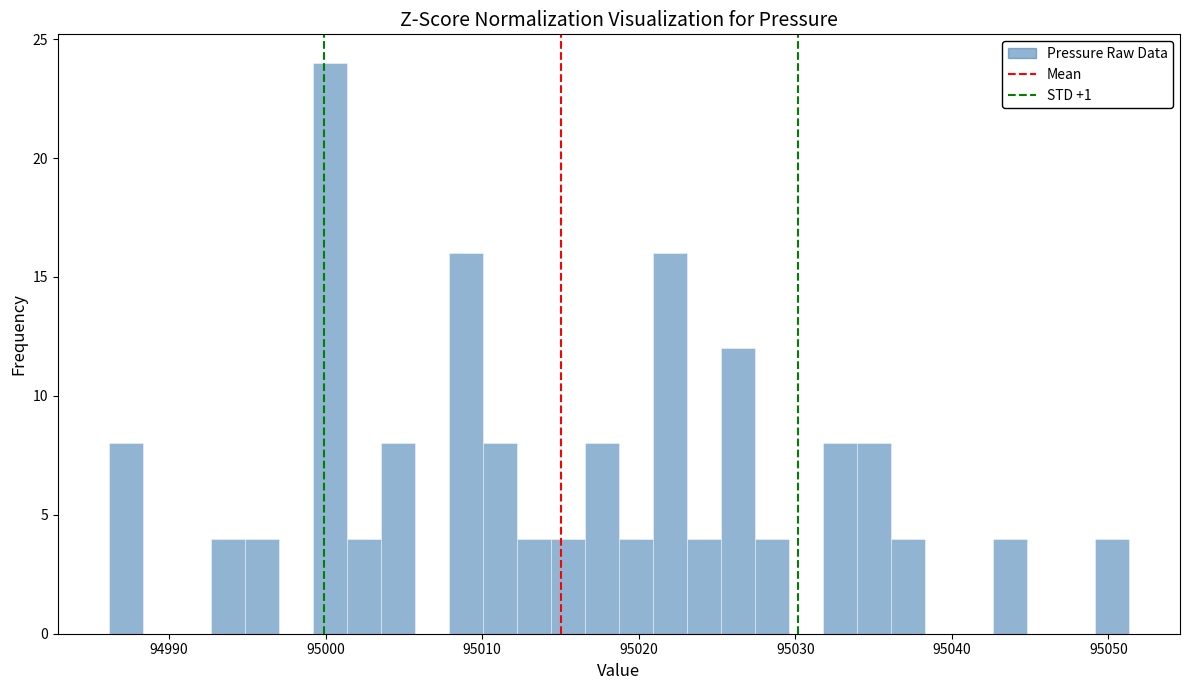

Read against the x-axis, roughly where is the centre of the tallest bar?

95000